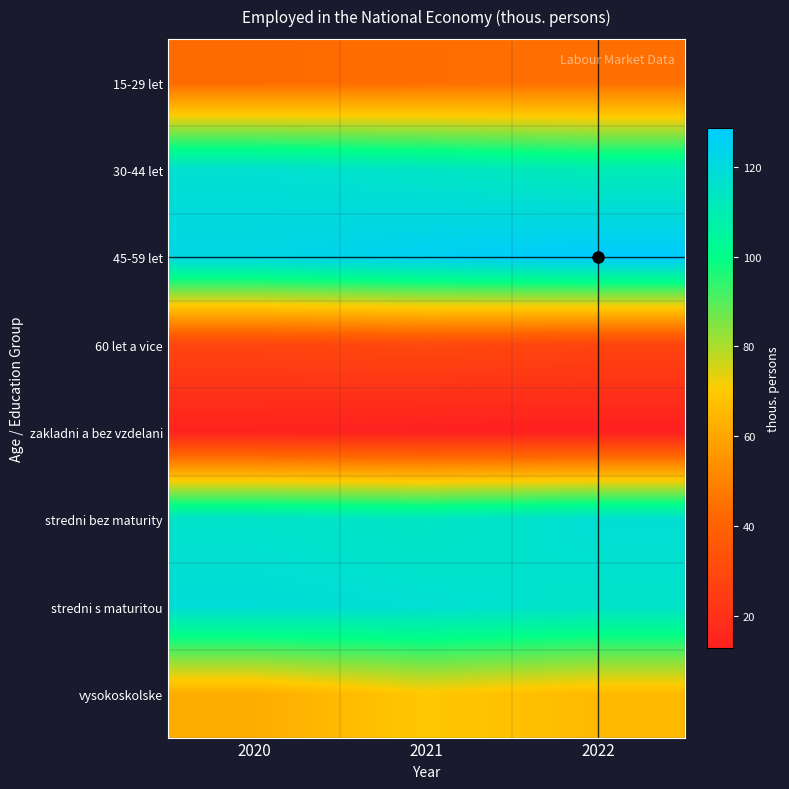

Between 2020 and 2021, which is larger?

2021